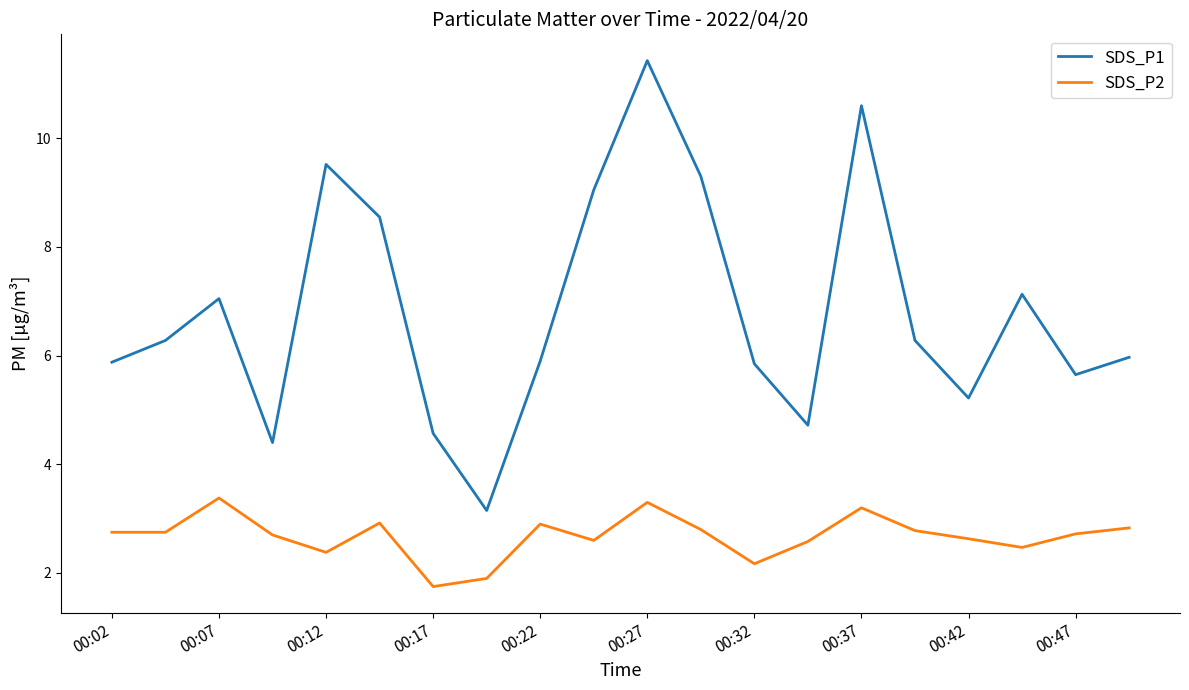

What is the difference between the maximum and minimum values in the SDS_P2 series?

1.6